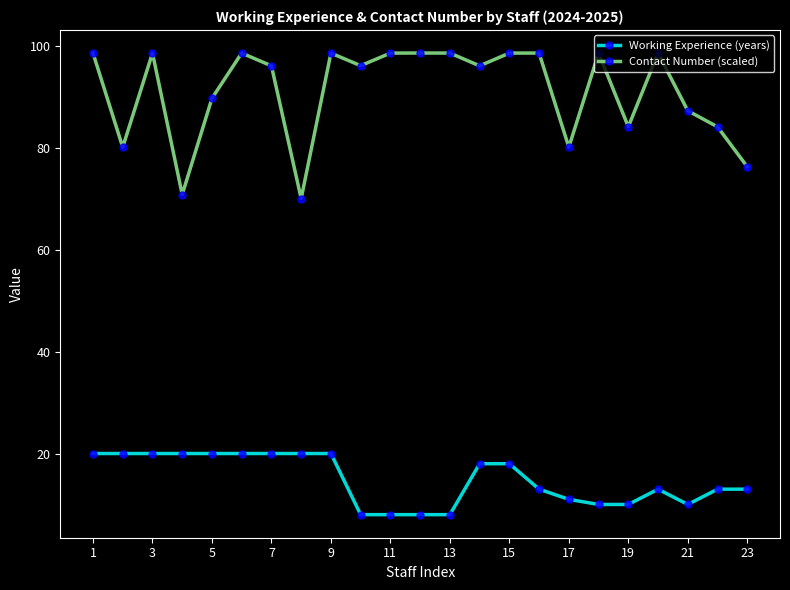

What are all the series names shown in the legend?

Working Experience (years), Contact Number (scaled)